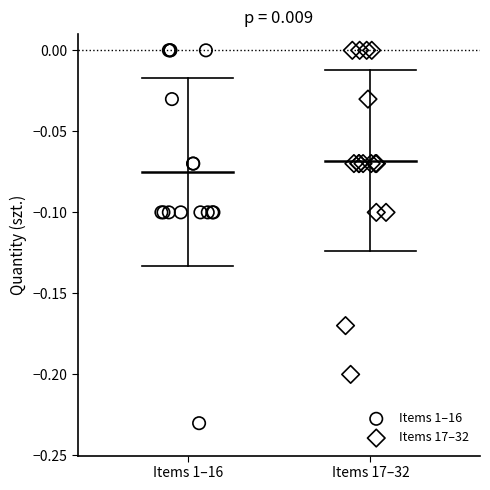

Which series reaches the minimum Y coordinate?

Items 1–16